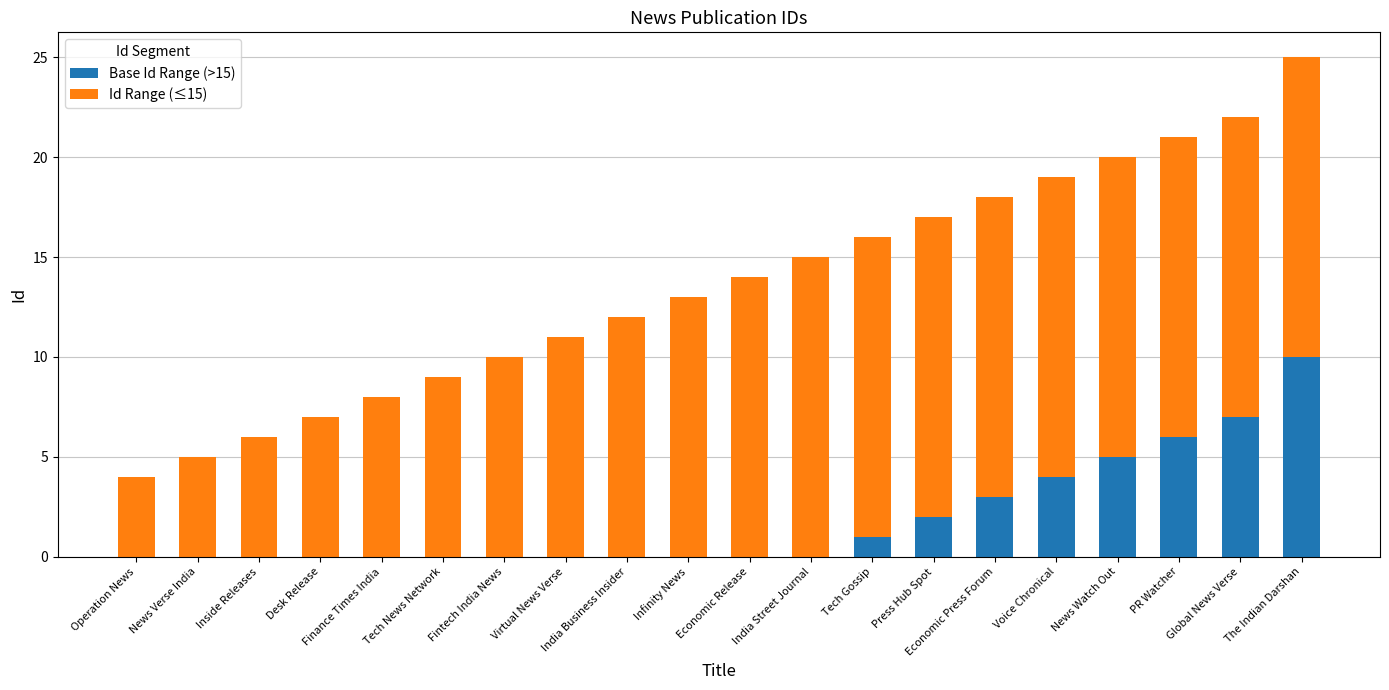

What is the total value across all series at News Watch Out?

20